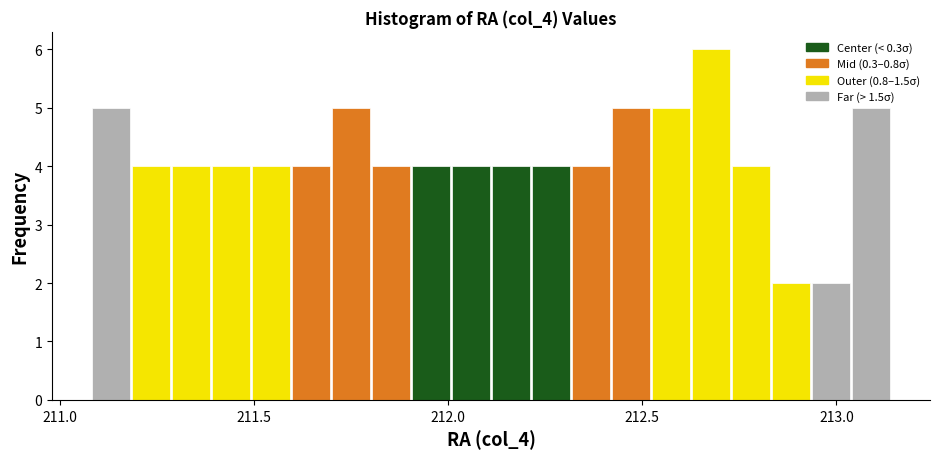

Read against the x-axis, roughly where is the centre of the tallest bar?

212.70